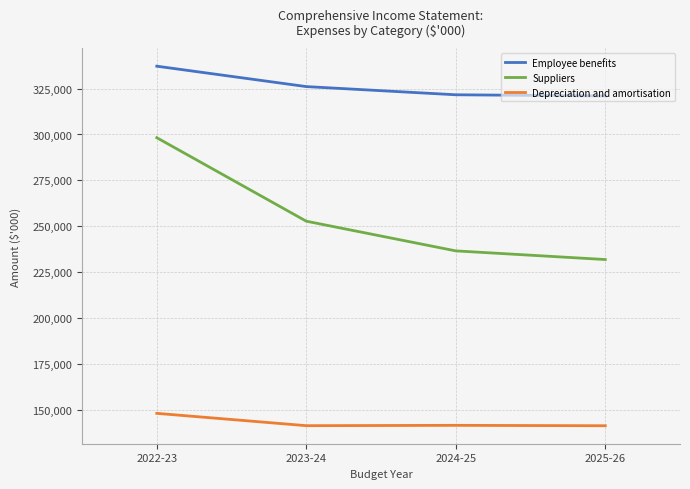

How many lines are shown in the chart?

3